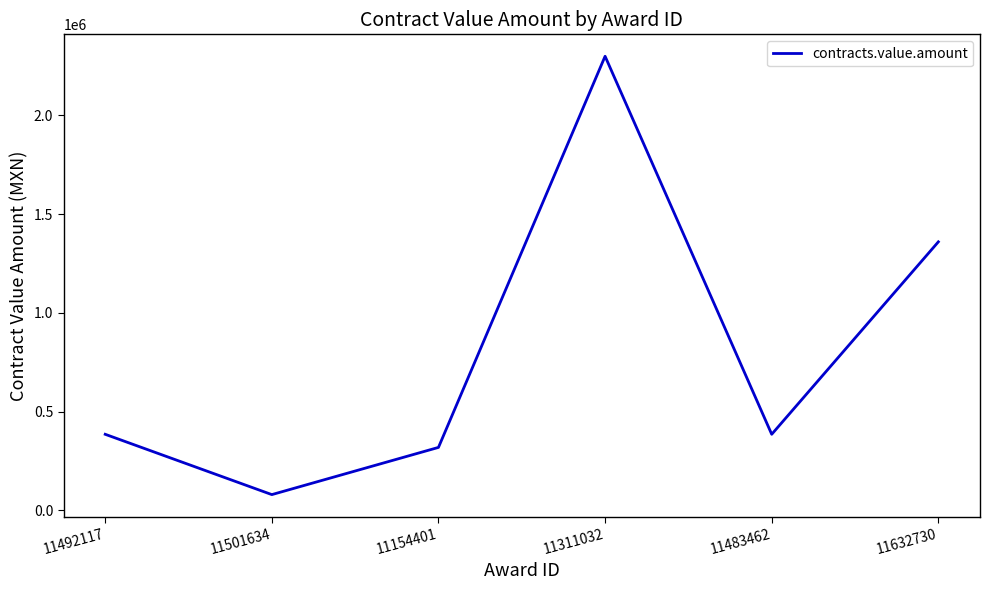

The chart shows a value of 1360000.0 at 11632730. True or false?

True